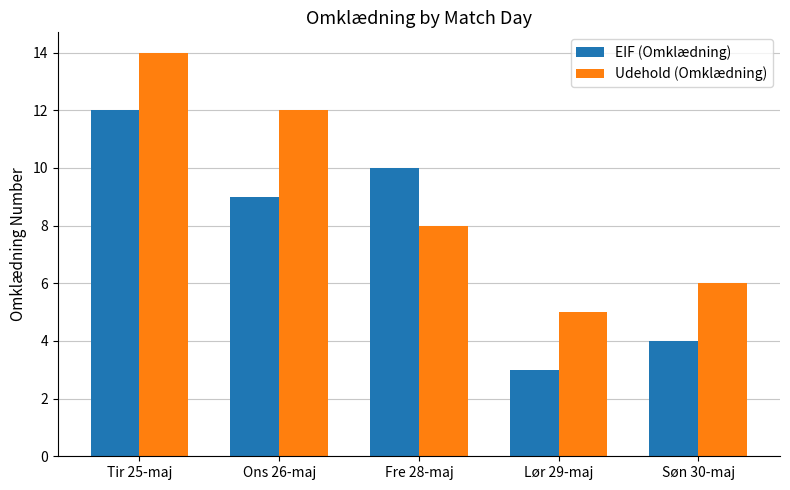

Are the bars horizontal?

No